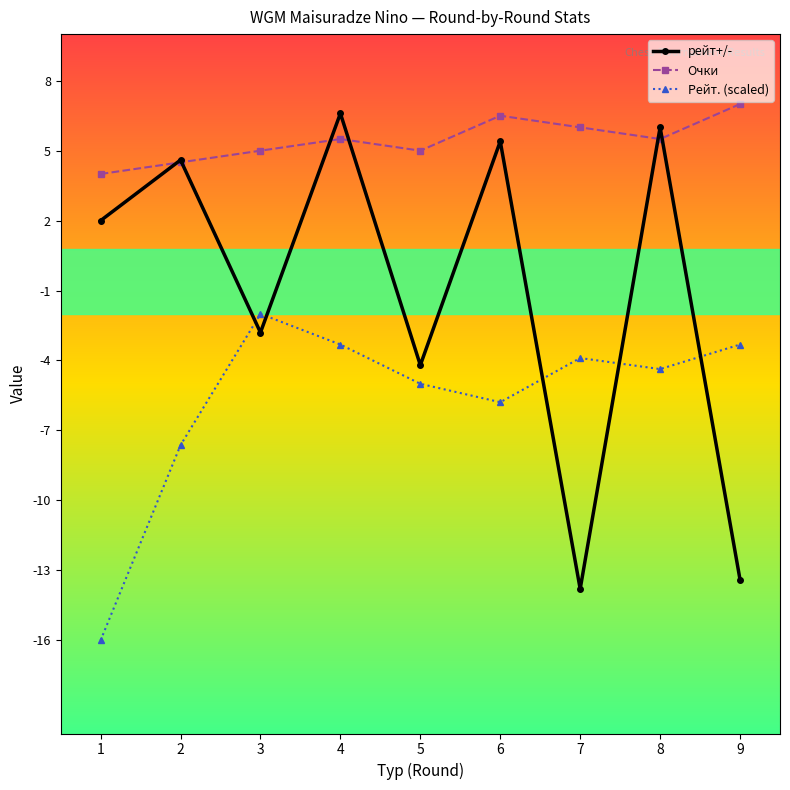

Between 3 and 9, which series saw the biggest shift?

рейт+/-